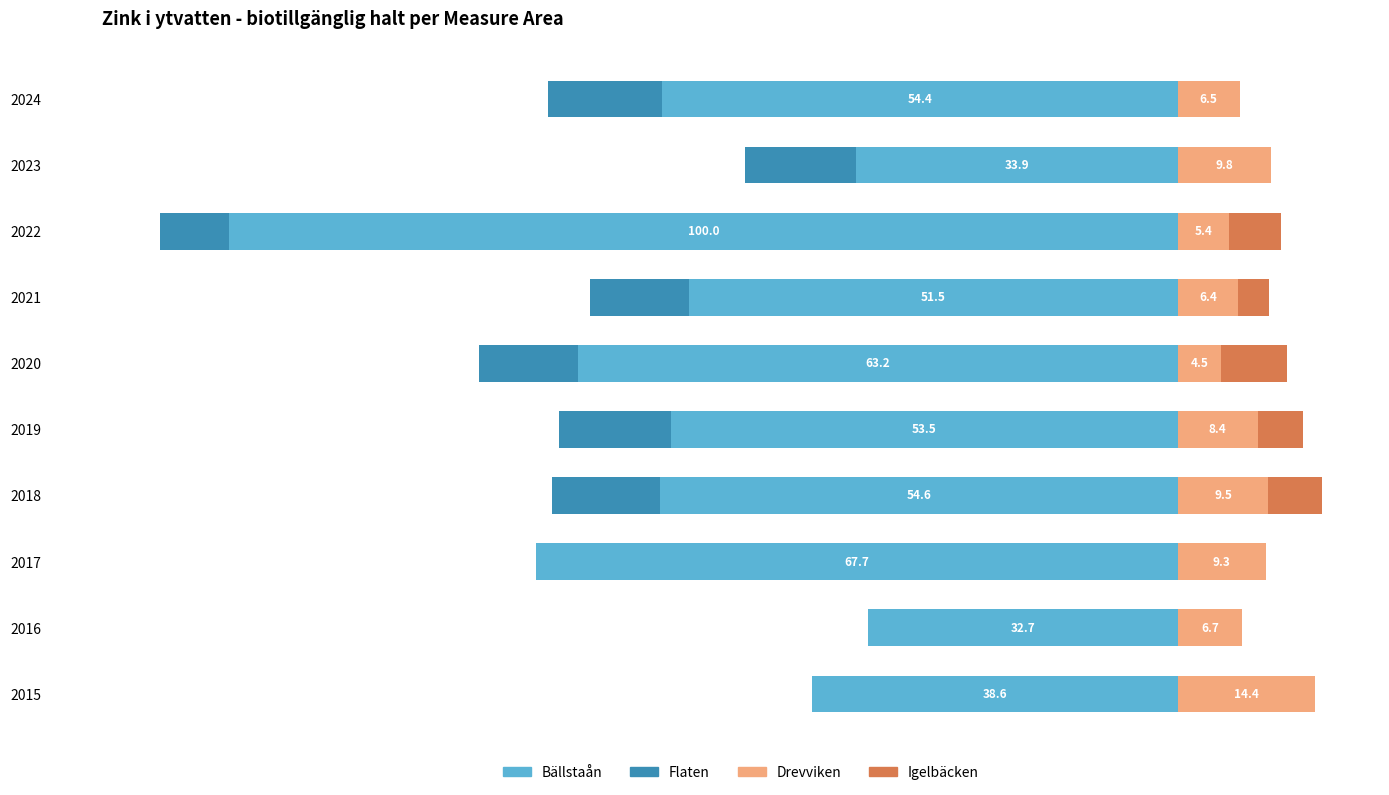

What is the sum of the Igelbäcken values at 2021 and 2017?

3.3